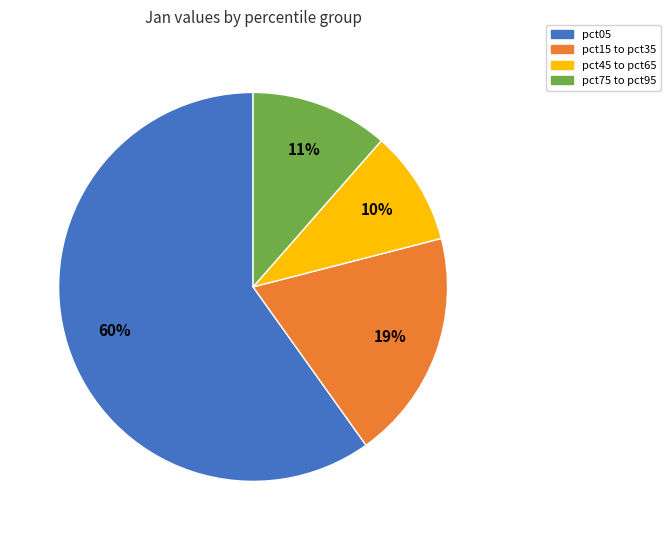

Which slice is the smallest?

pct45 to pct65